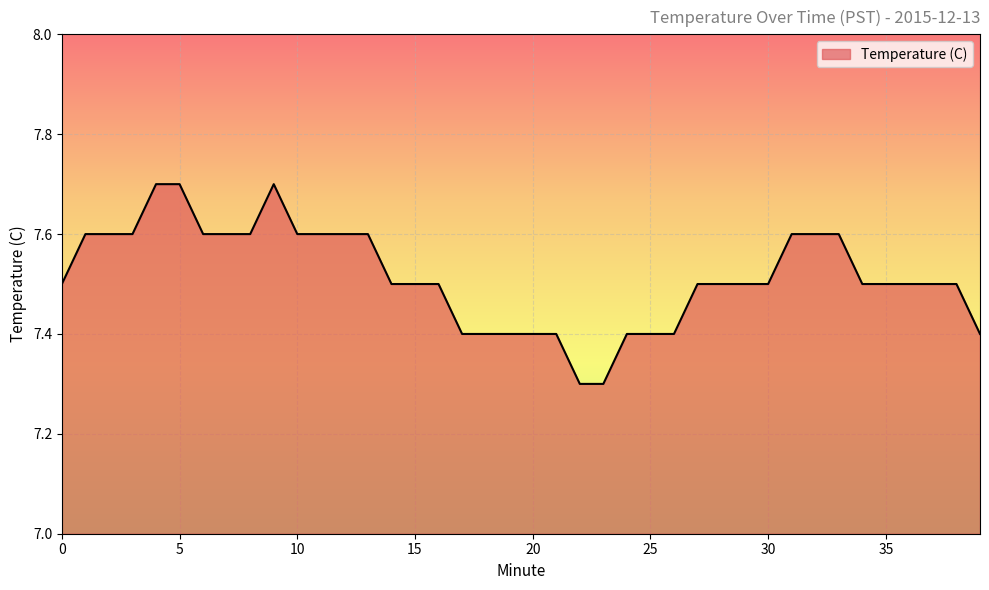

Count the values in the range 7 to 8.

40